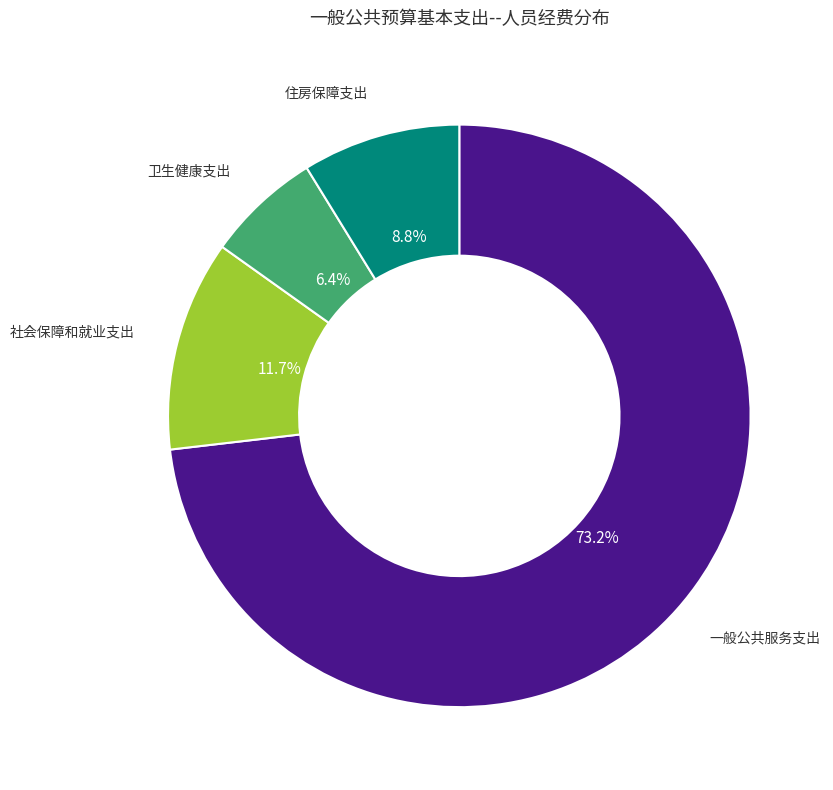

Is there any slice that represents more than half of the pie?

Yes